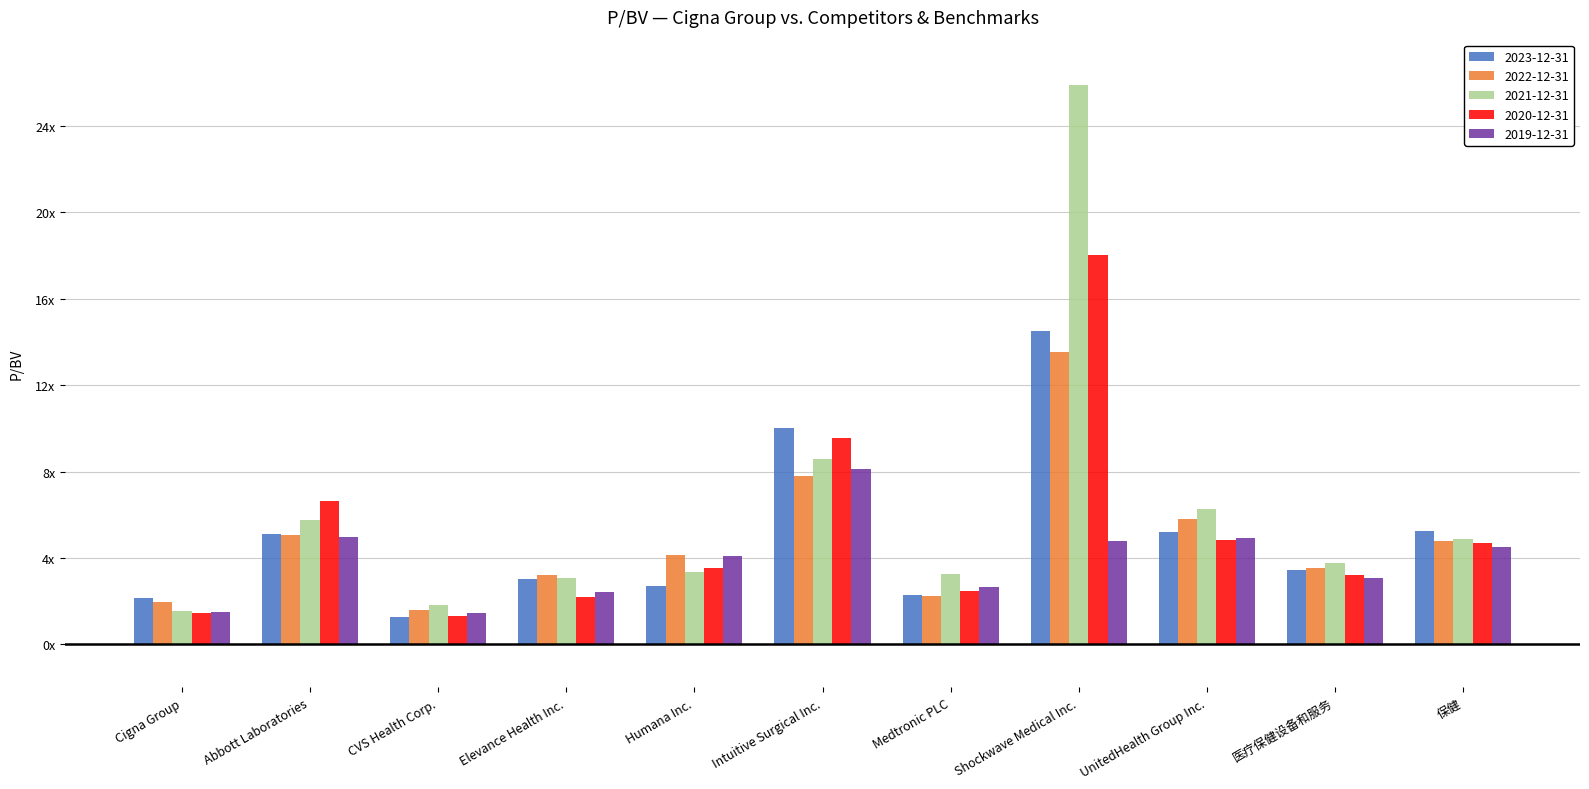

The value of 2021-12-31 at Cigna Group is 1.5. True or false?

True